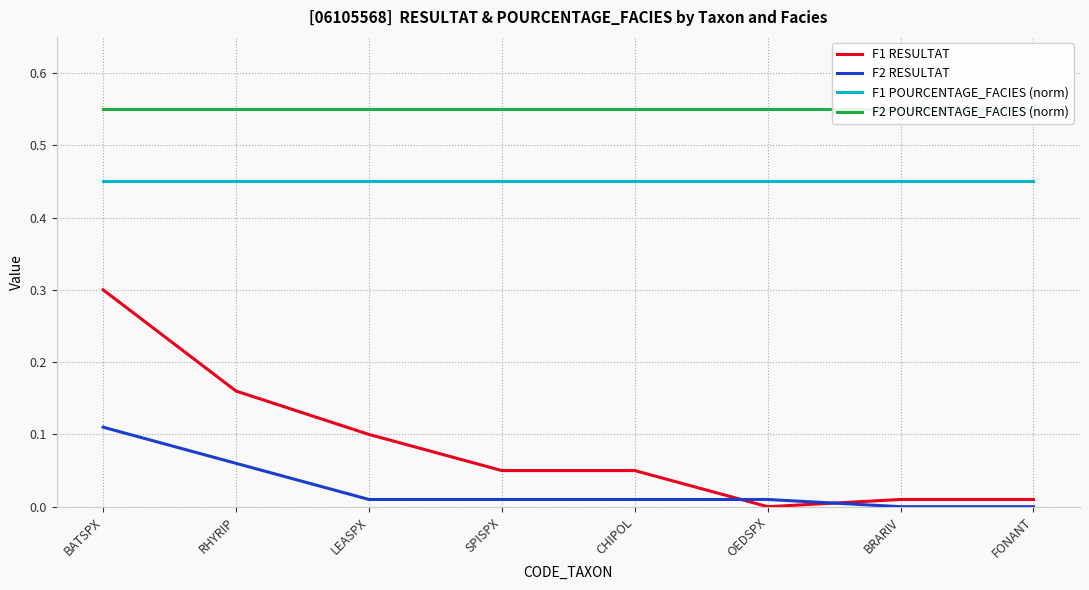

What are all the series names shown in the legend?

F1 RESULTAT, F2 RESULTAT, F1 POURCENTAGE_FACIES (norm), F2 POURCENTAGE_FACIES (norm)